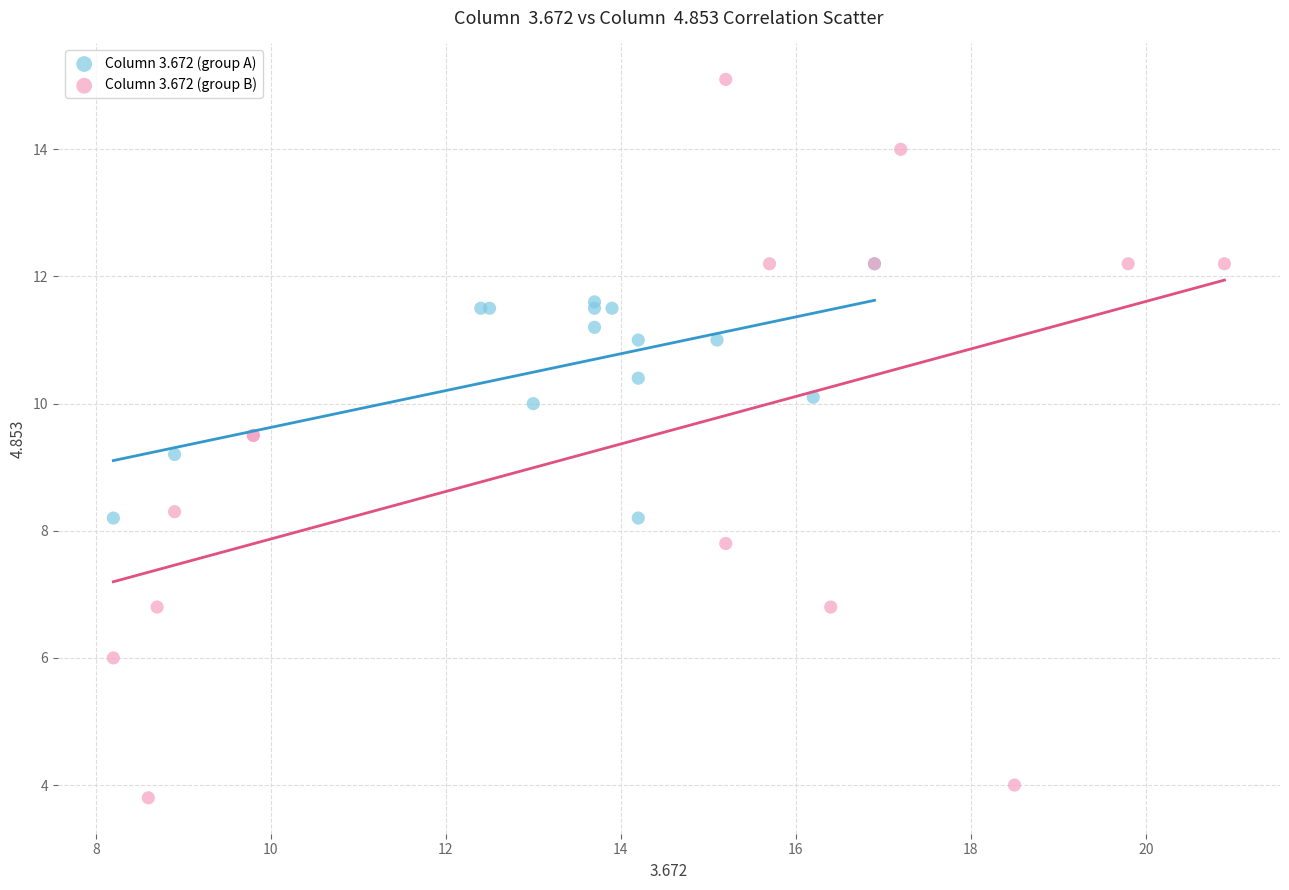

What are all the series names shown in the legend?

Column 3.672 (group A), Column 3.672 (group B)